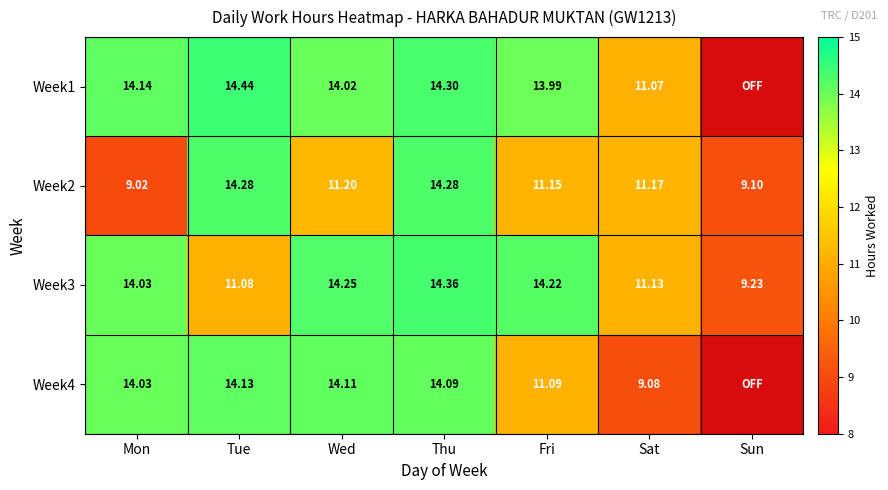

At which label does Week3 first exceed 14?

Mon